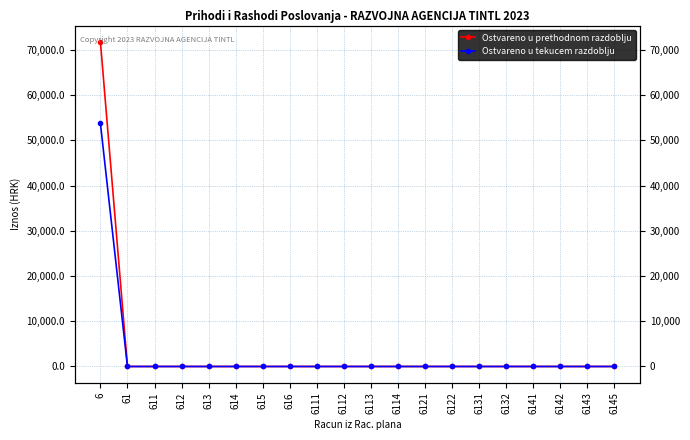

The Ostvareno u tekucem razdoblju series shows 0.0 at 6141. True or false?

True